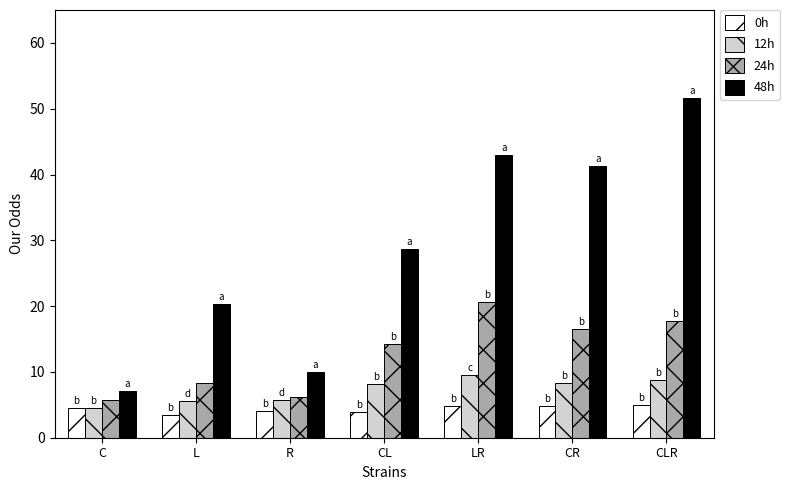

At which category is the sum across all series the highest?

CLR